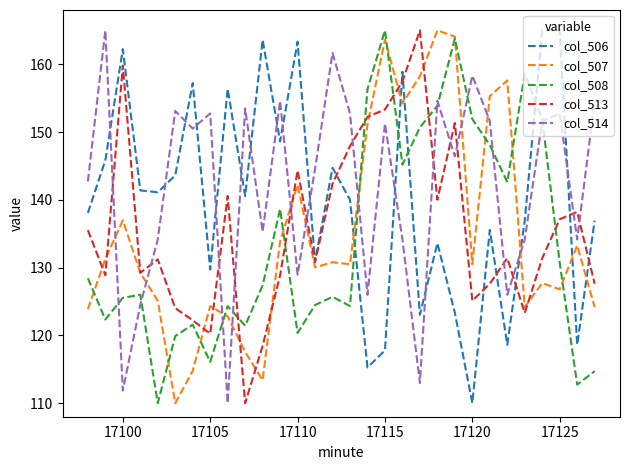

What is the highest value of the col_514 series?

165.0